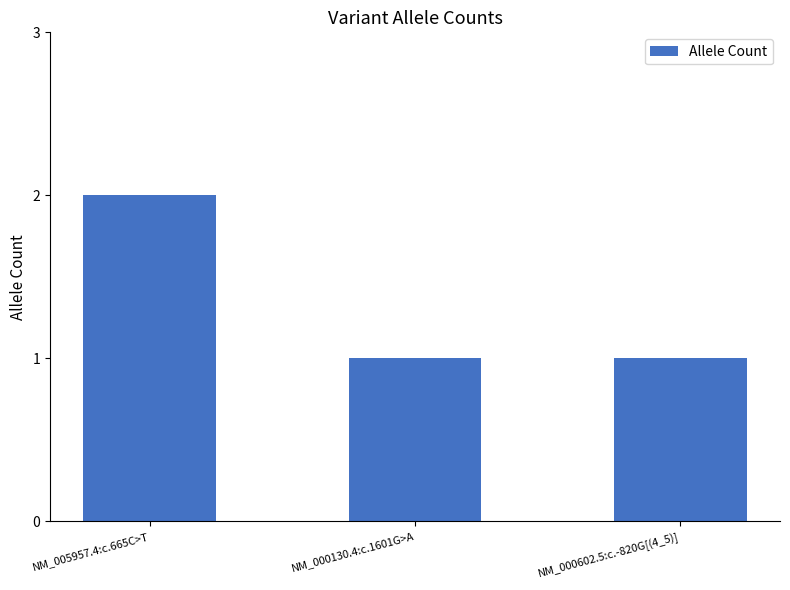

Reading right to left, transcribe all the data shown in this chart.

1	1	2